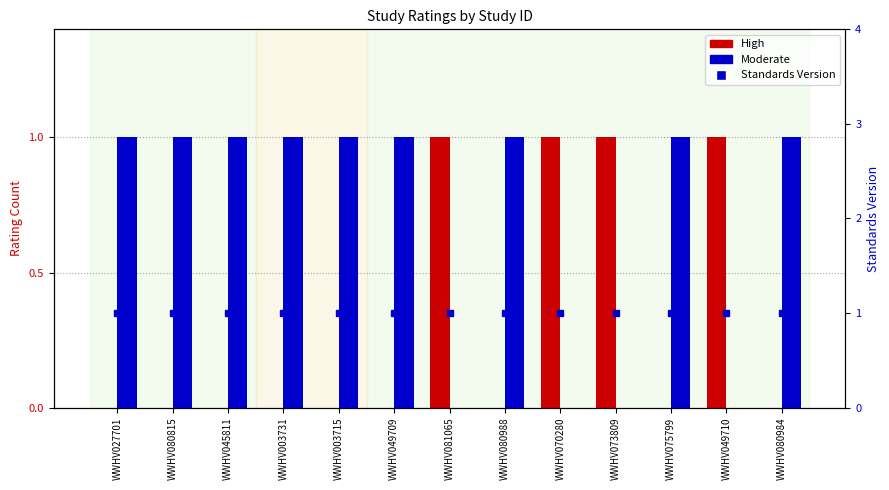

Reading left to right, what are all the values shown in this chart?

High: WWHV027701=0	WWHV080815=0	WWHV045811=0	WWHV003731=0	WWHV003715=0	WWHV049709=0	WWHV081065=1	WWHV080988=0	WWHV070280=1	WWHV073809=1	WWHV075799=0	WWHV049710=1	WWHV080984=0
Moderate: WWHV027701=1	WWHV080815=1	WWHV045811=1	WWHV003731=1	WWHV003715=1	WWHV049709=1	WWHV081065=0	WWHV080988=1	WWHV070280=0	WWHV073809=0	WWHV075799=1	WWHV049710=0	WWHV080984=1